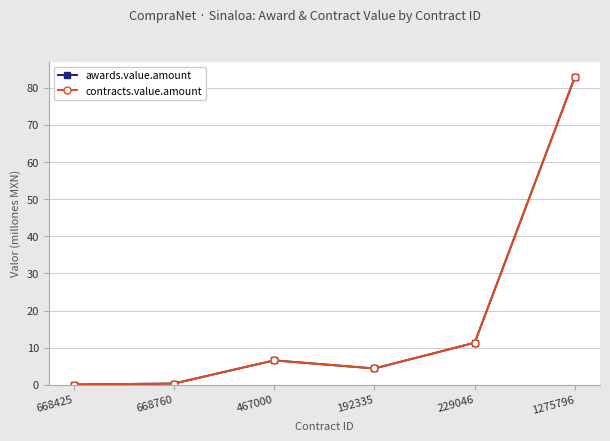

At which label does contracts.value.amount first exceed 6?

467000